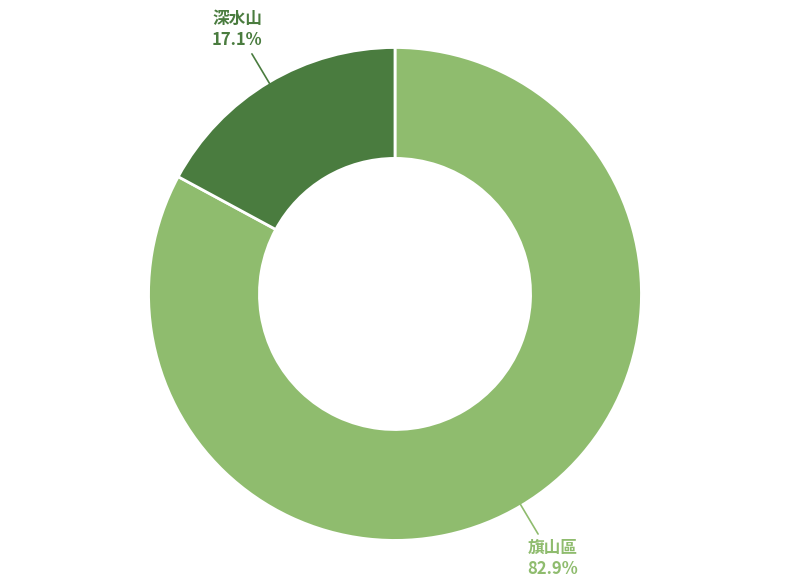

Between 深水山 and 旗山區, which is larger?

旗山區